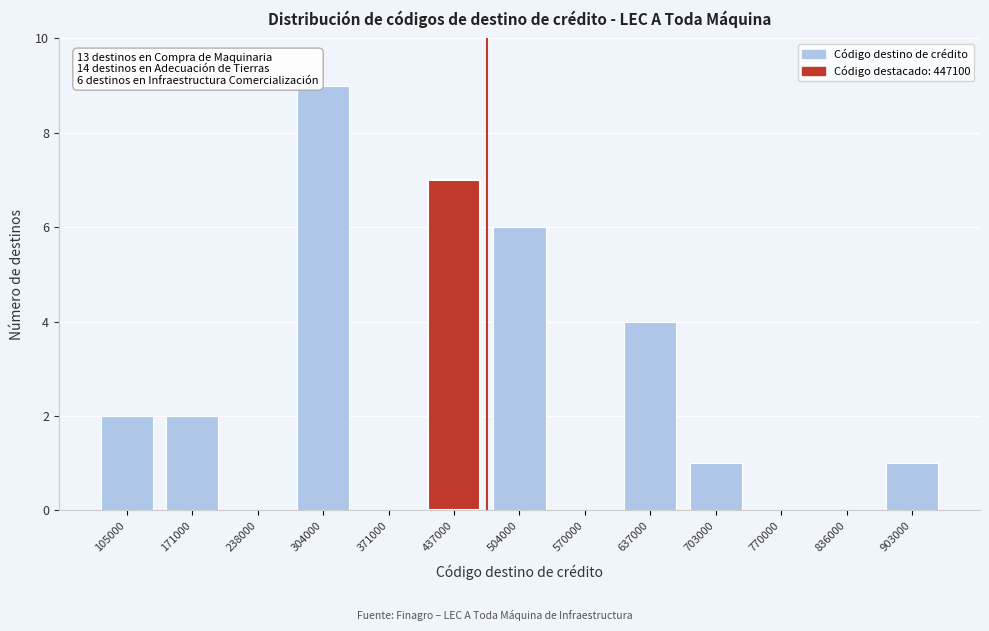

Reading left to right, list all the values displayed in this chart.

105000=2	171000=2	238000=0	304000=9	371000=0	437000=7	504000=6	570000=0	637000=4	703000=1	770000=0	836000=0	903000=1